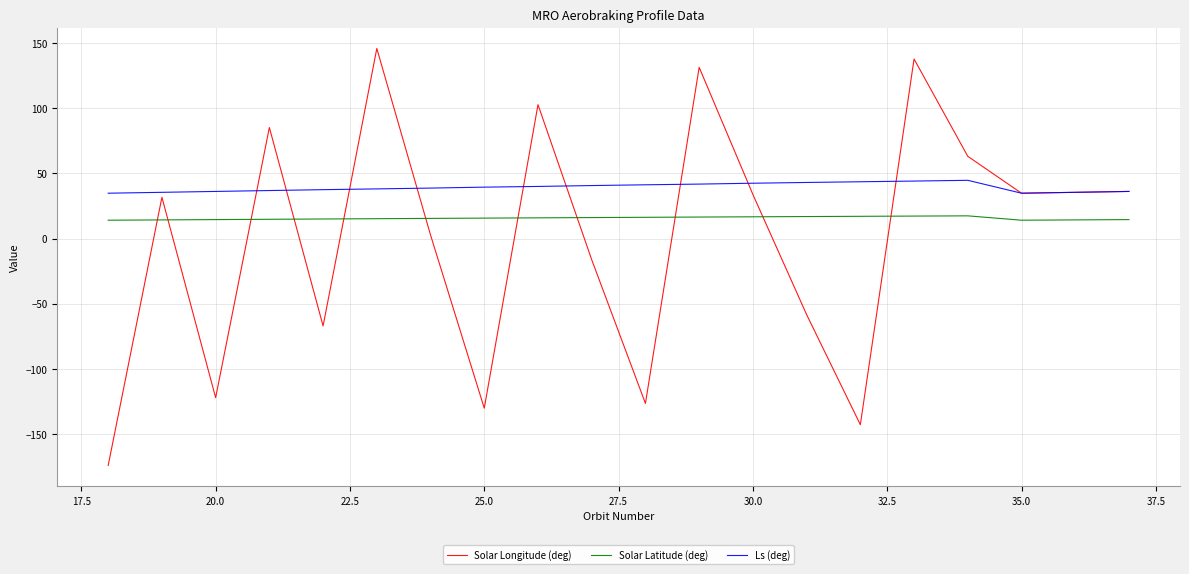

What is the difference between the second highest and minimum values in the Ls (deg) series?

9.3